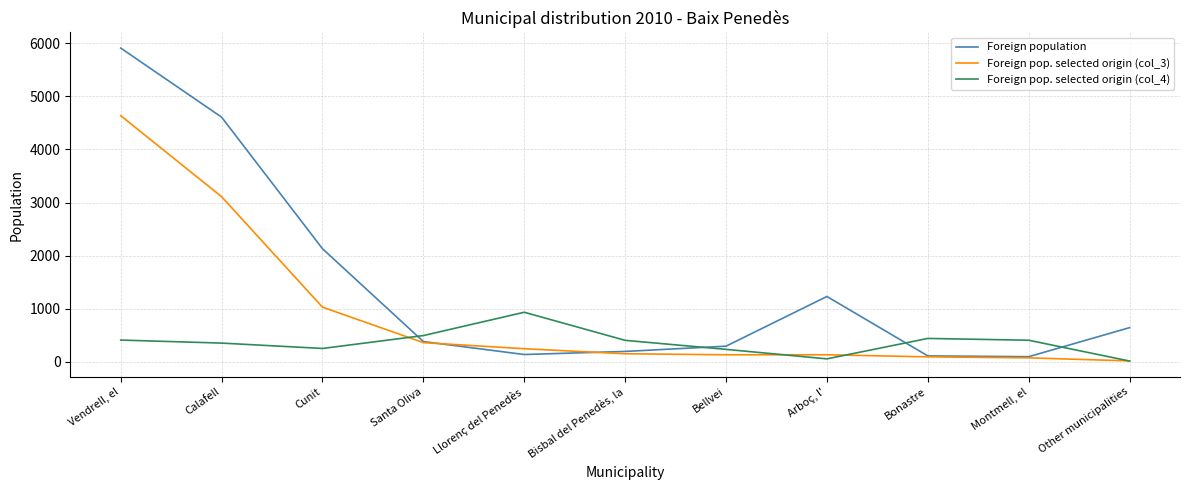

What is the total value across all series at Montmell, el?

582